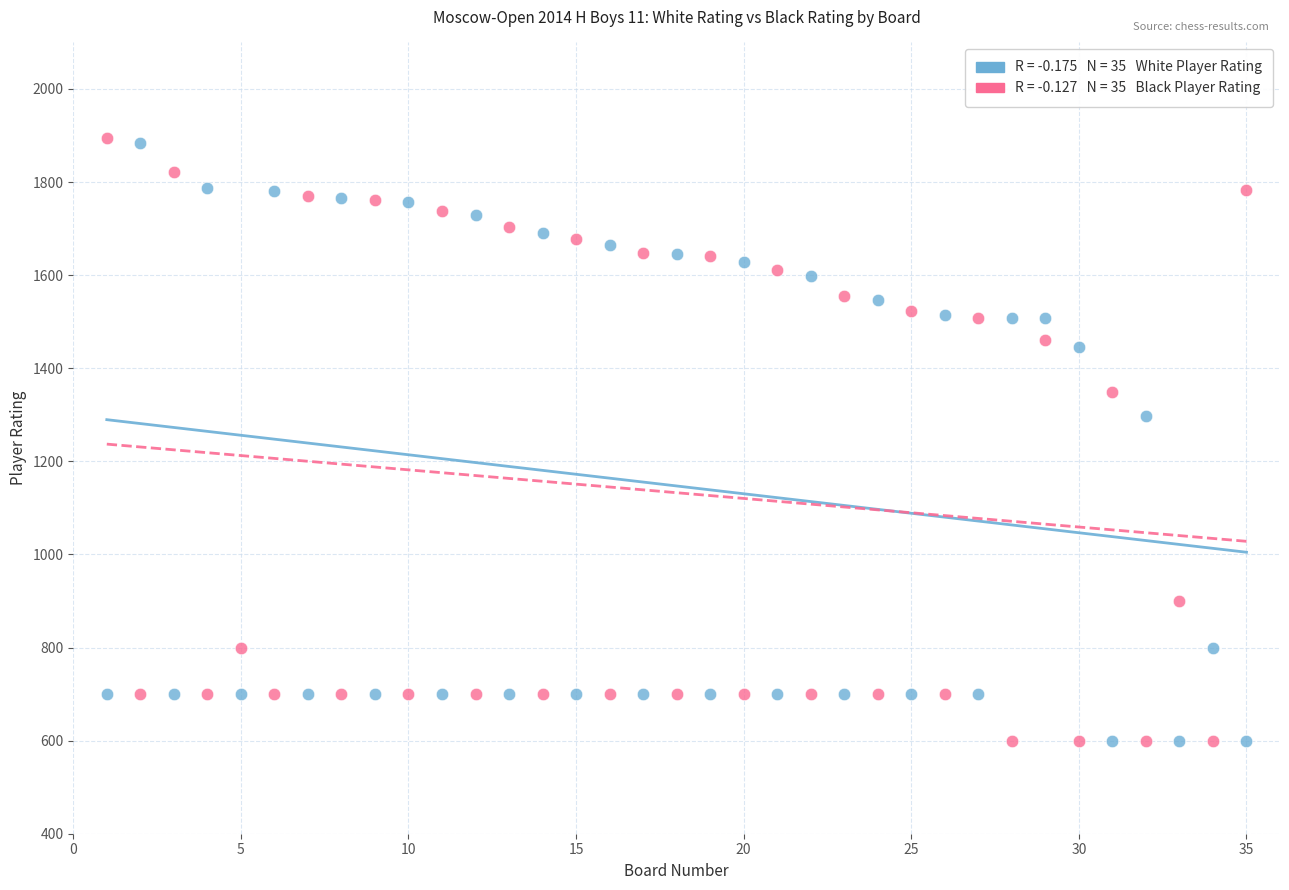

Across all data points, what is the range of Y values (max minus min)?

1294